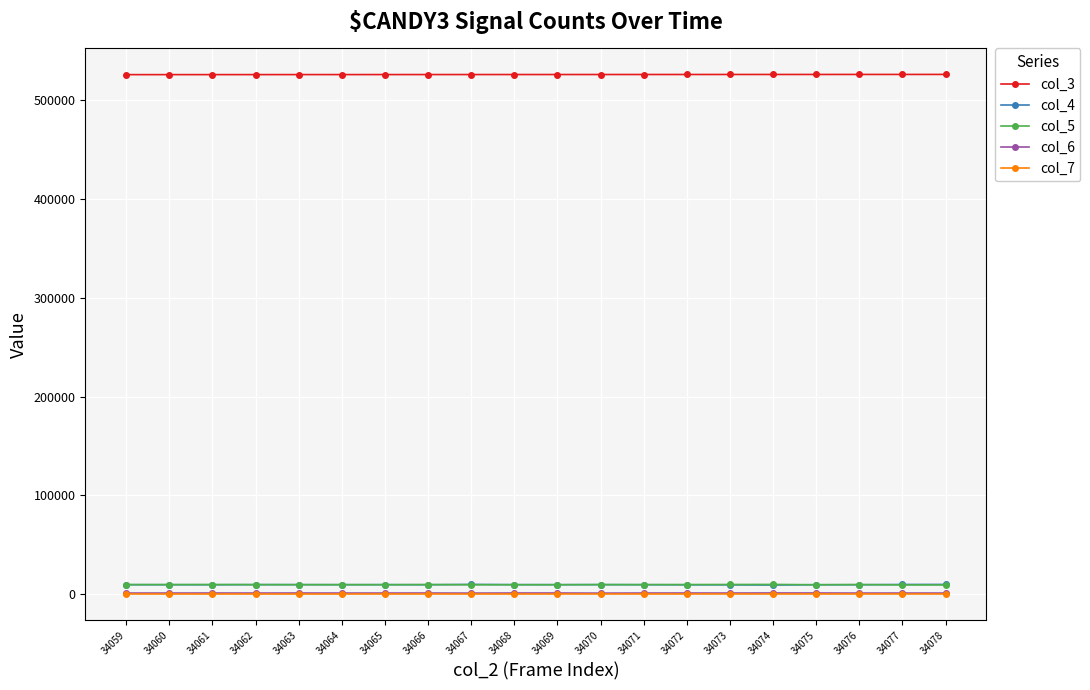

True or false: col_3 and col_4 intersect in this chart.

False